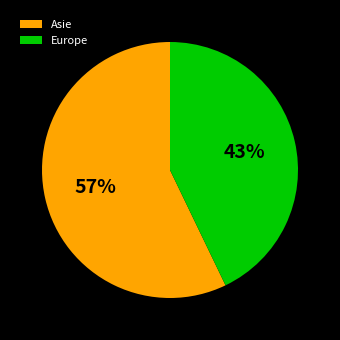

What is the smallest slice in the pie chart?

Europe